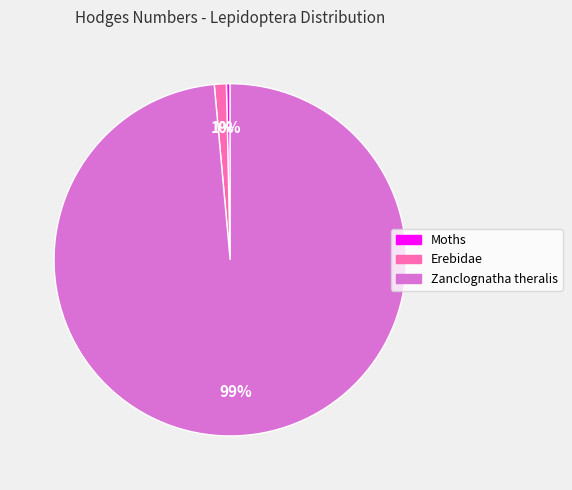

To the nearest percent, what percentage of the pie is Zanclognatha theralis?

99%